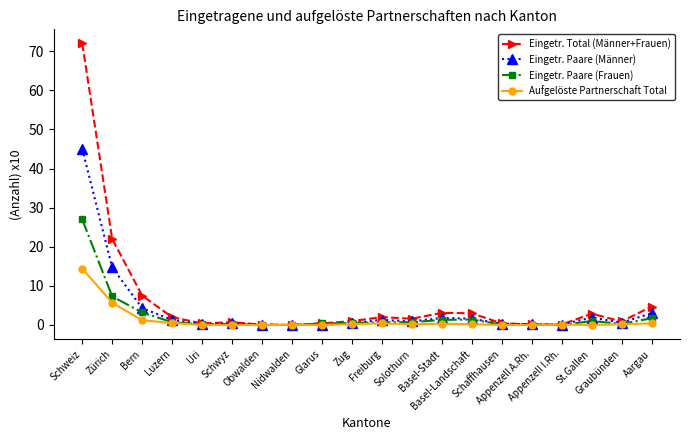

What is the maximum value for Eingetr. Paare (Frauen)?

27.0